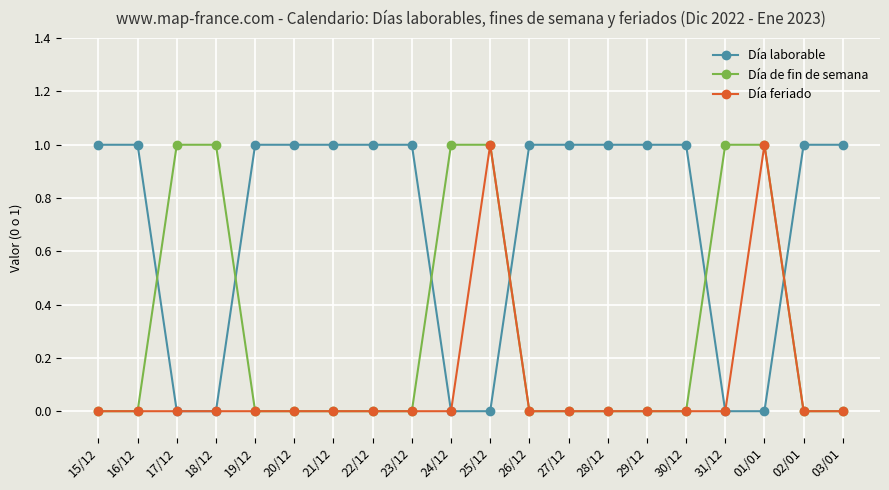

What is the difference between the maximum and minimum values in the Día laborable series?

1